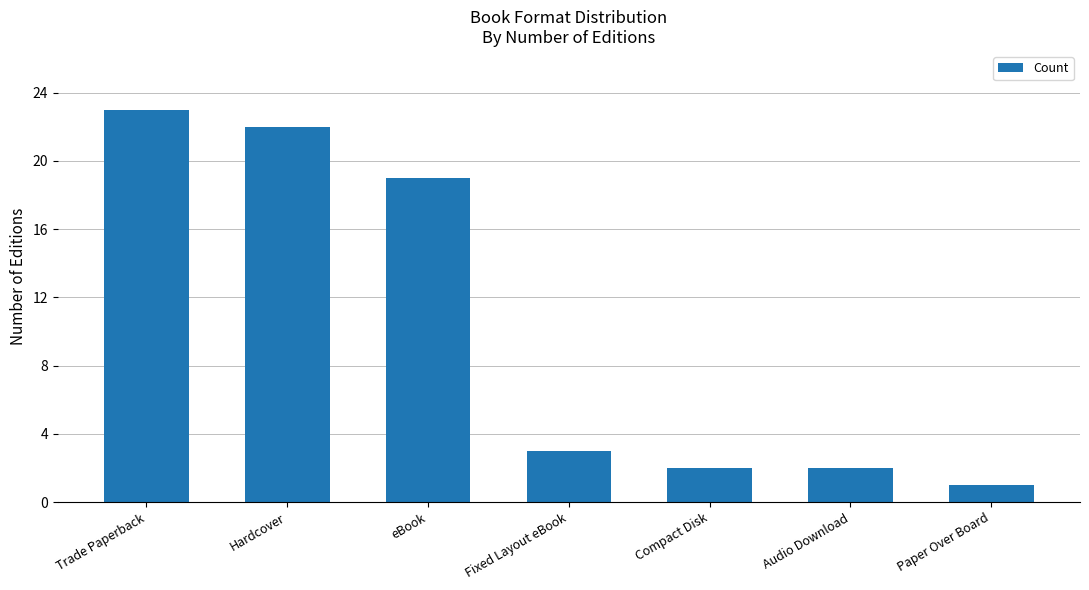

At which label is the value closest to 12?

eBook